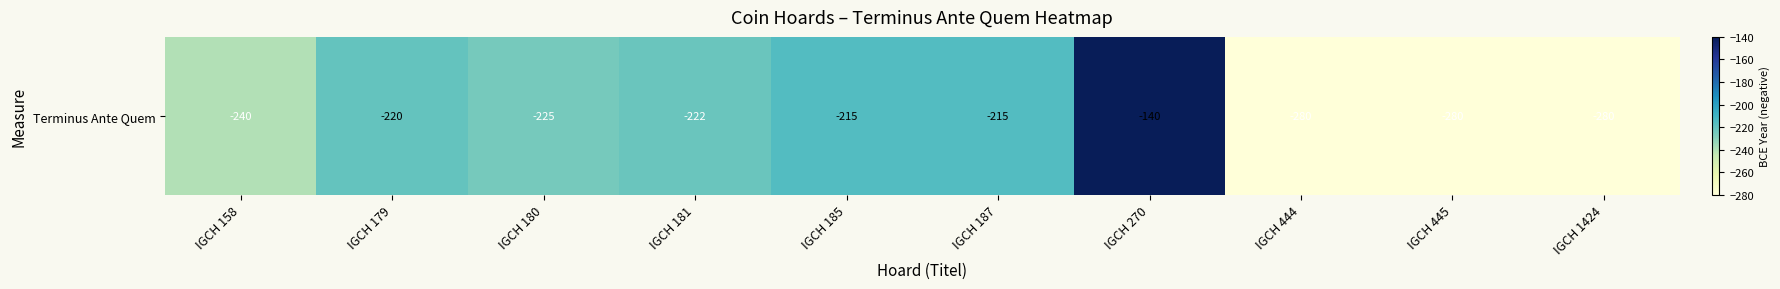

What is the change in value from IGCH 181 to IGCH 445?

-58